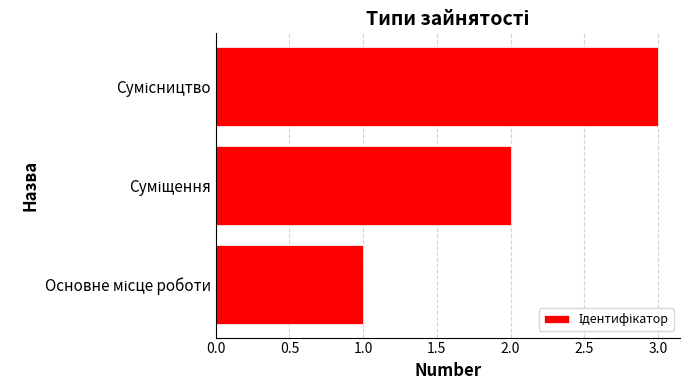

What is the sum of all values?

6